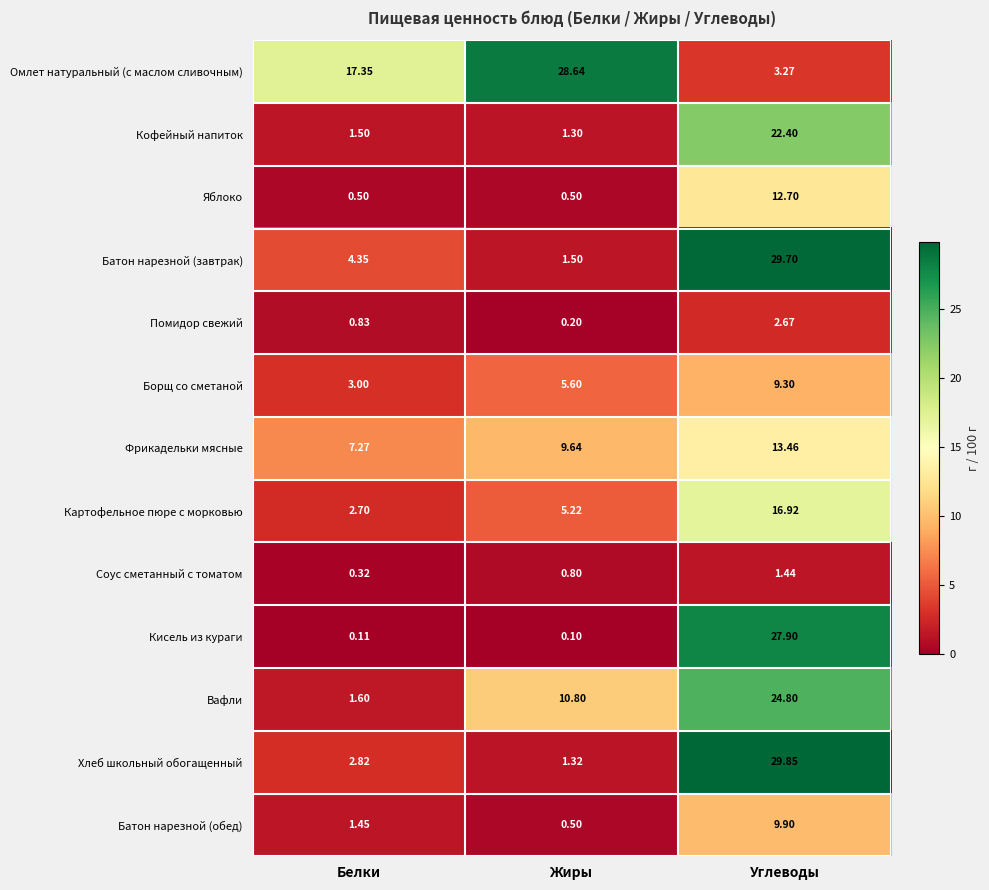

Which series changed the most between Белки and Углеводы?

Кисель из кураги